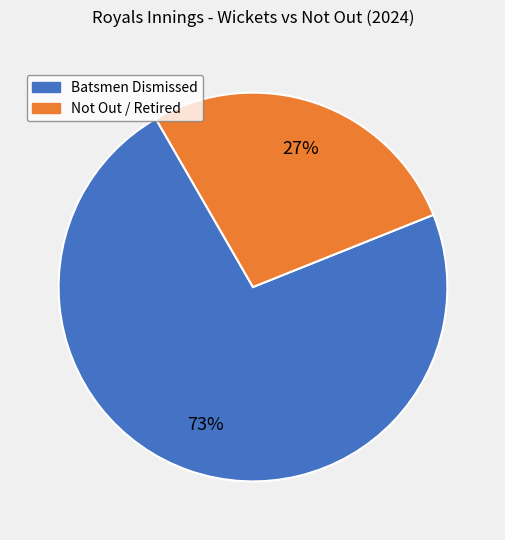

To the nearest percent, what is the average slice percentage?

50%